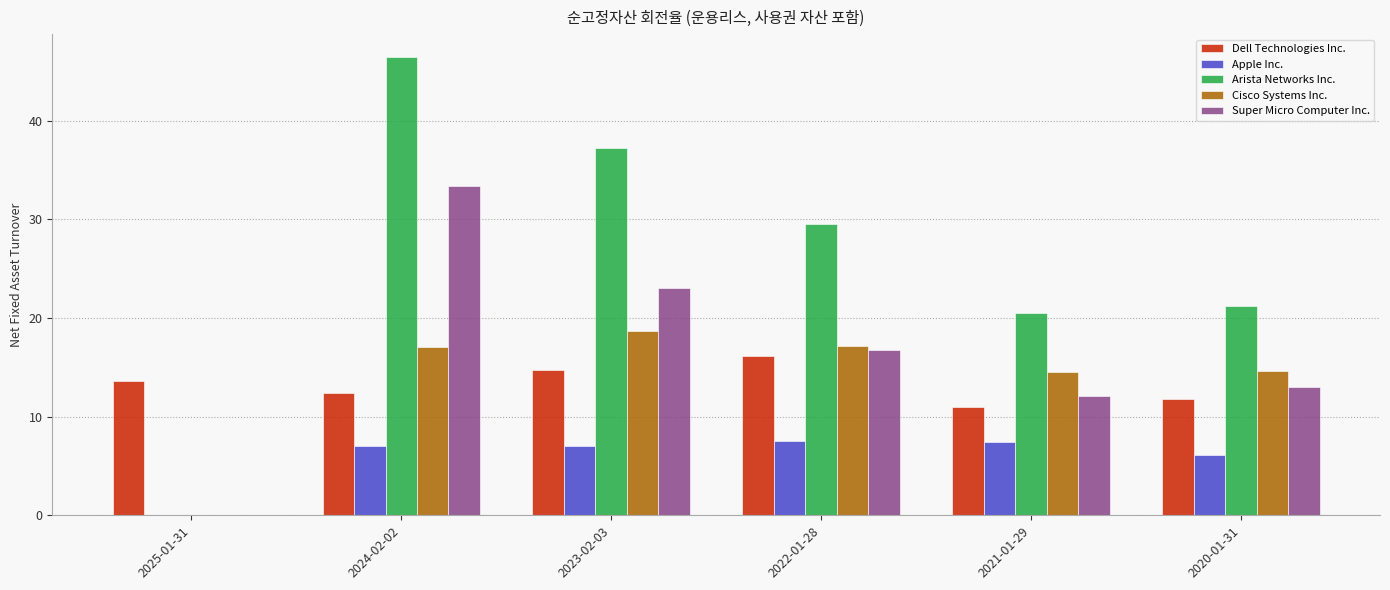

Between 2022-01-28 and 2021-01-29, which series saw the biggest shift?

Arista Networks Inc.